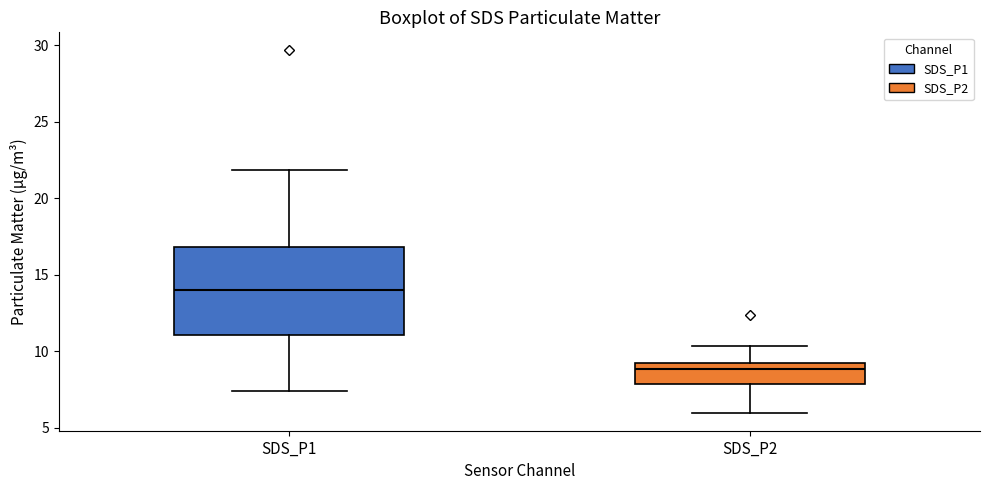

Which box has the highest median line?

SDS_P1